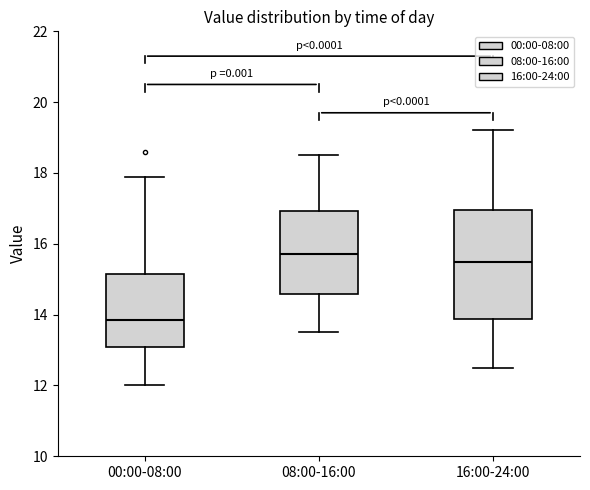

Reading left to right, read every box against the y-axis: the position of its median line, the range the box covers, and the ends of its whiskers. The values are not printed on the chart, so give them approximately, as read against the axis.

00:00-08:00: median 13.8, box 13.0 to 15.2, whiskers 12.0 to 18.0
08:00-16:00: median 15.8, box 14.6 to 17.0, whiskers 13.6 to 18.6
16:00-24:00: median 15.6, box 13.8 to 17.0, whiskers 12.6 to 19.2